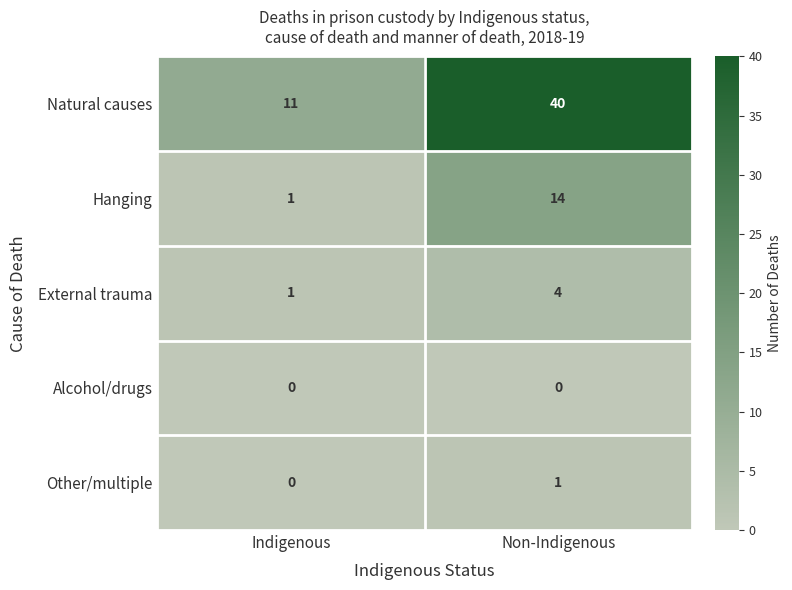

True or false: Hanging has a value of 1 at Indigenous.

True